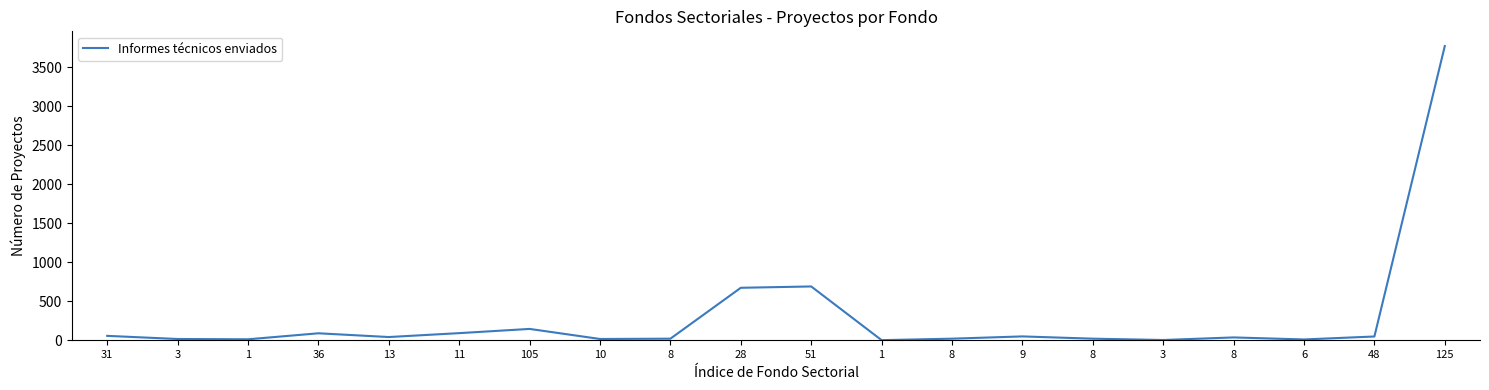

What is the sum of all values?

5823